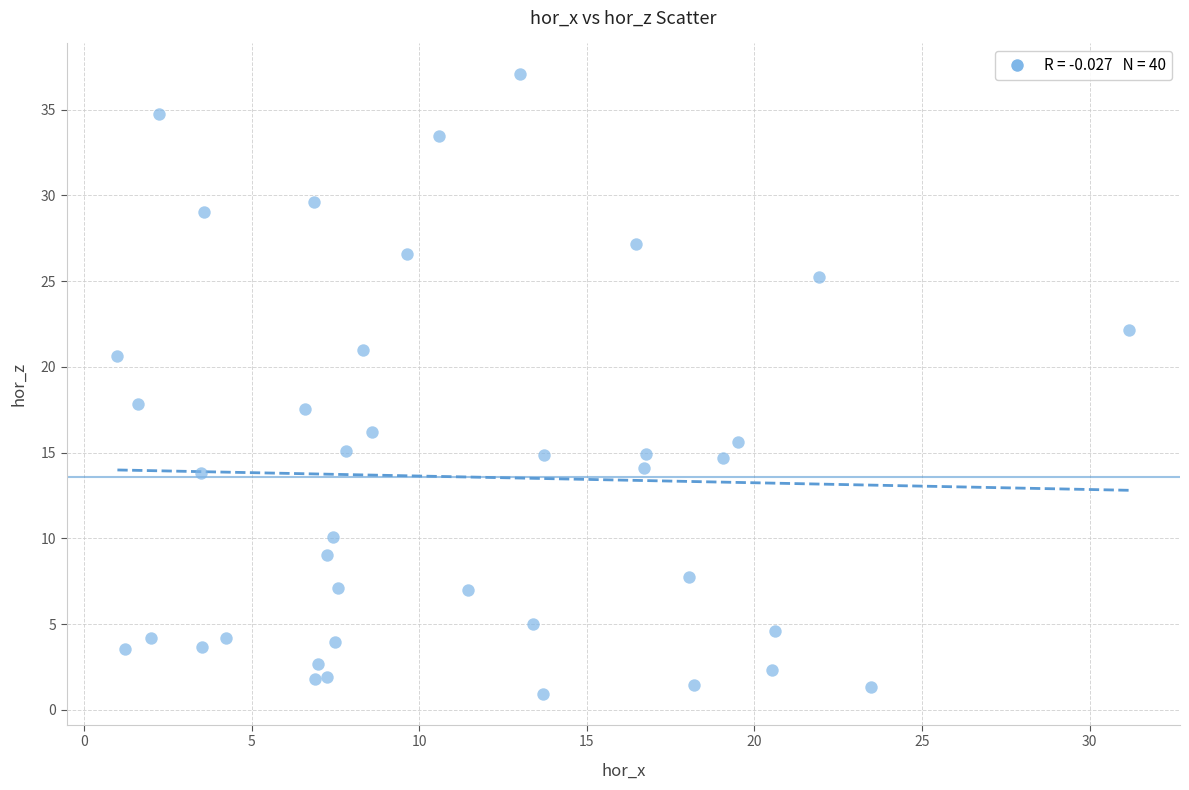

What is the range of Y values (max minus min)?

36.1